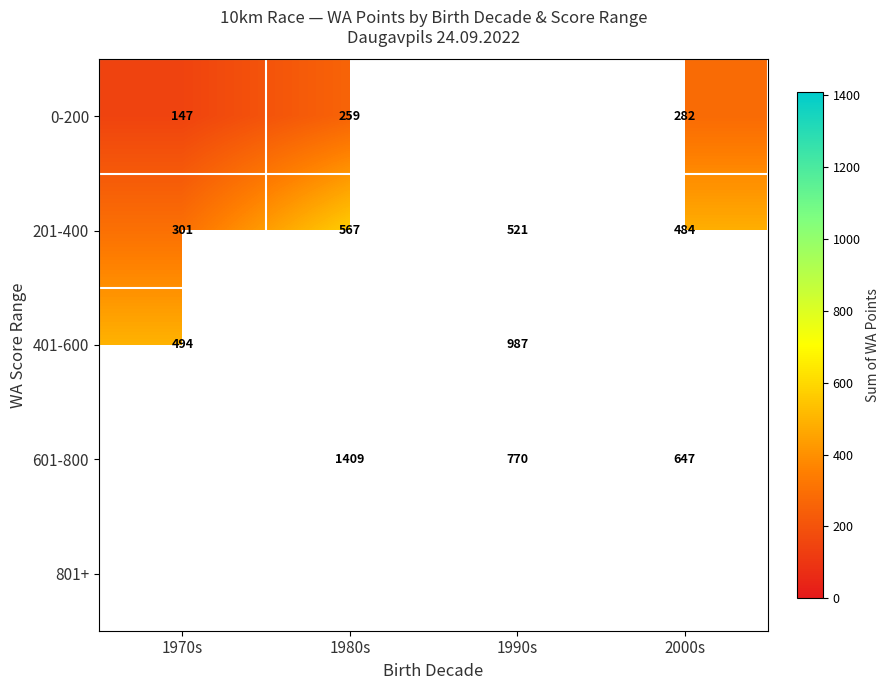

At how many categories does at least one series exceed 817?

2